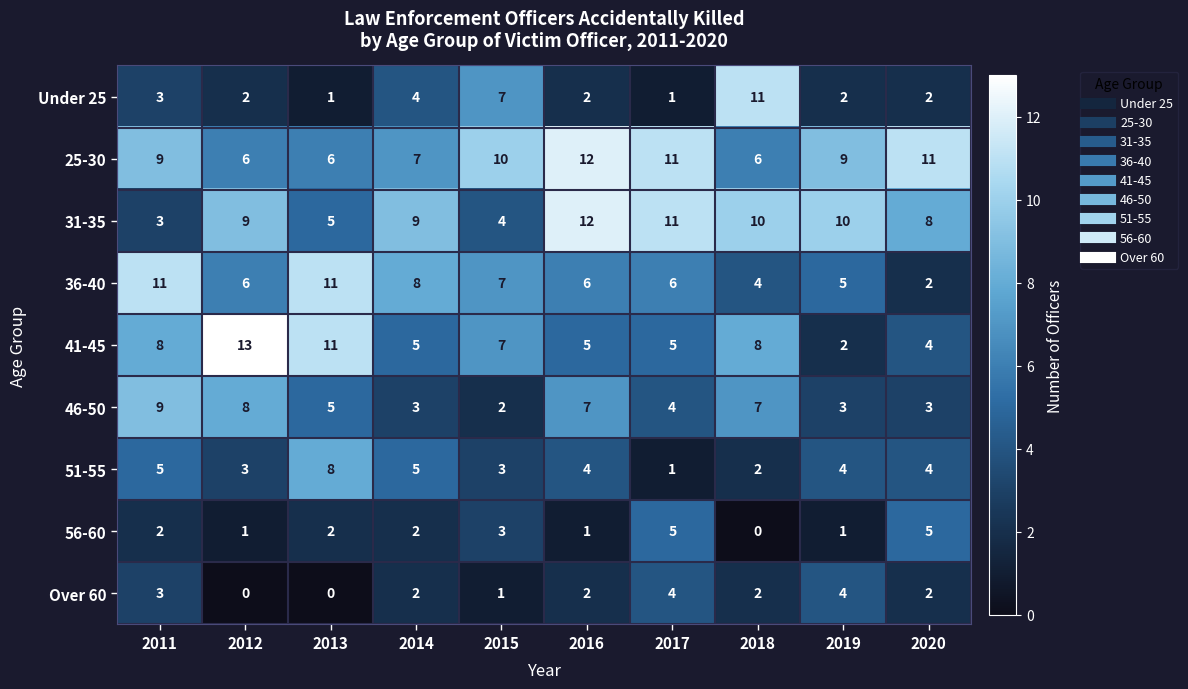

The value of 46-50 at 2013 is 5. True or false?

True